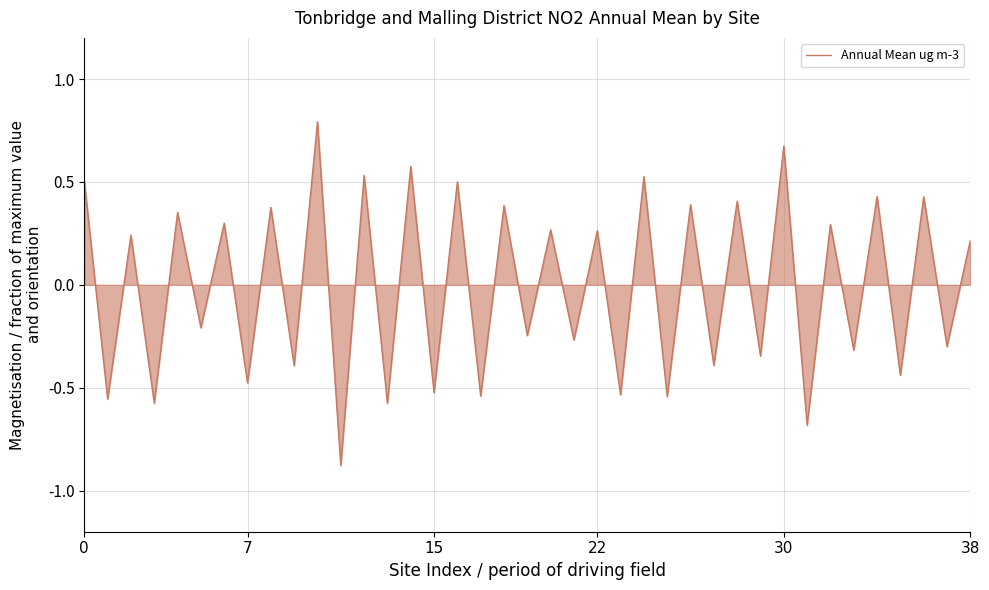

What is the difference between the maximum and minimum values?

1.7